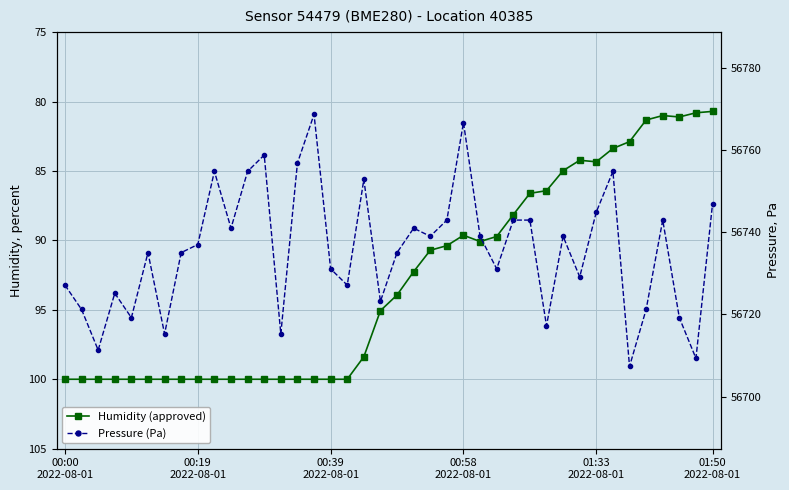

What is the average value of the Humidity (approved) series?

92.9